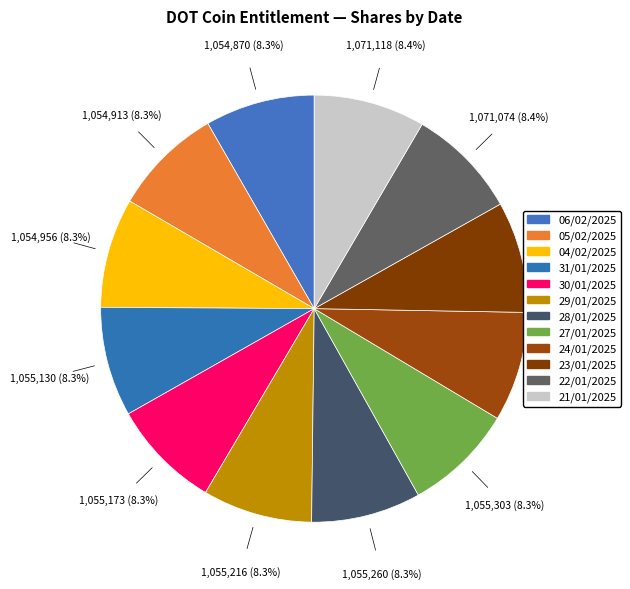

Count the number of slices in the pie.

12